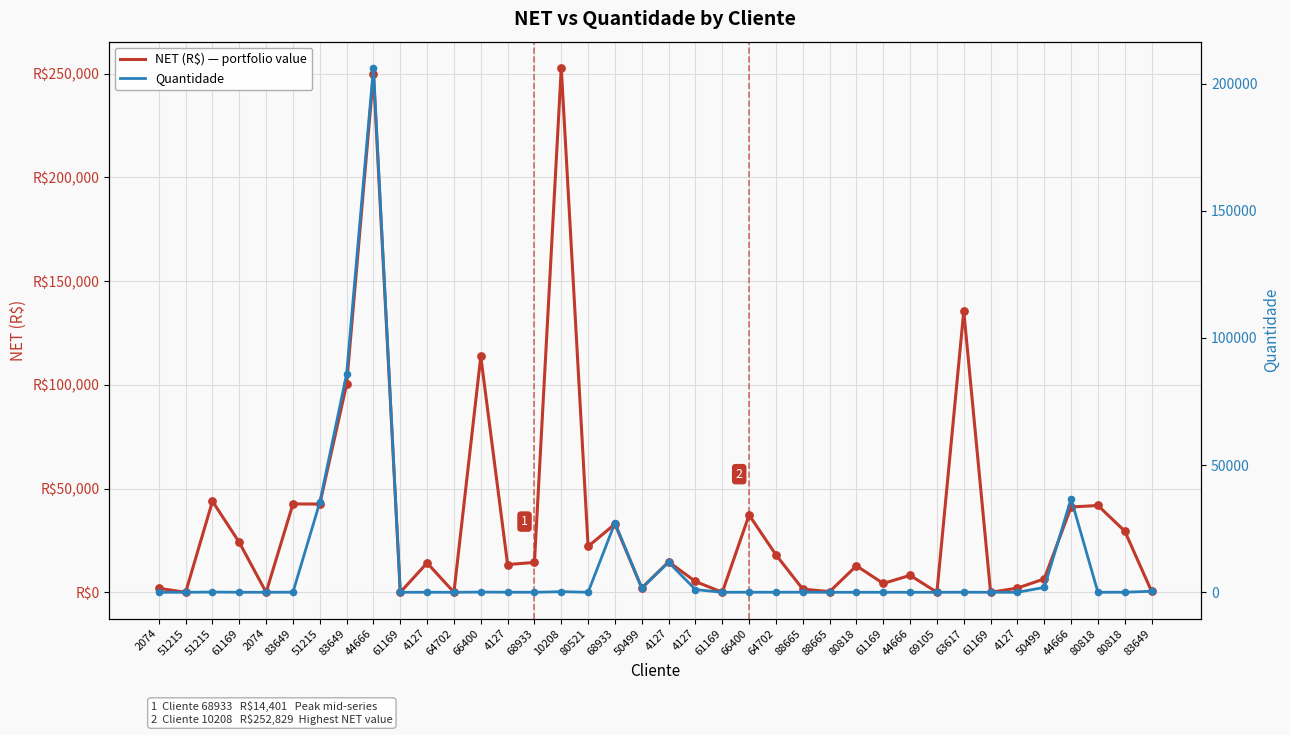

At how many categories does at least one series exceed 8267?

21